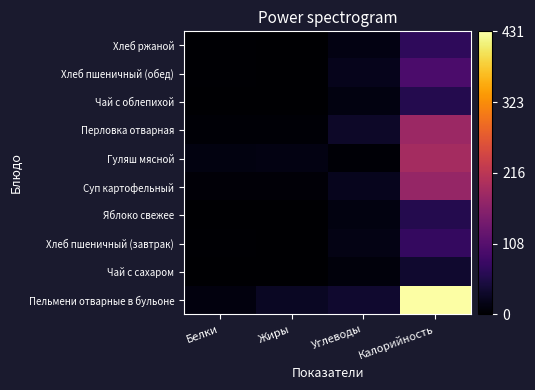

Rank the series by their maximum value, from lowest to highest.

Чай с сахаром, Яблоко свежее, Чай с облепихой, Хлеб ржаной, Хлеб пшеничный (завтрак), Хлеб пшеничный (обед), Суп картофельный, Перловка отварная, Гуляш мясной, Пельмени отварные в бульоне